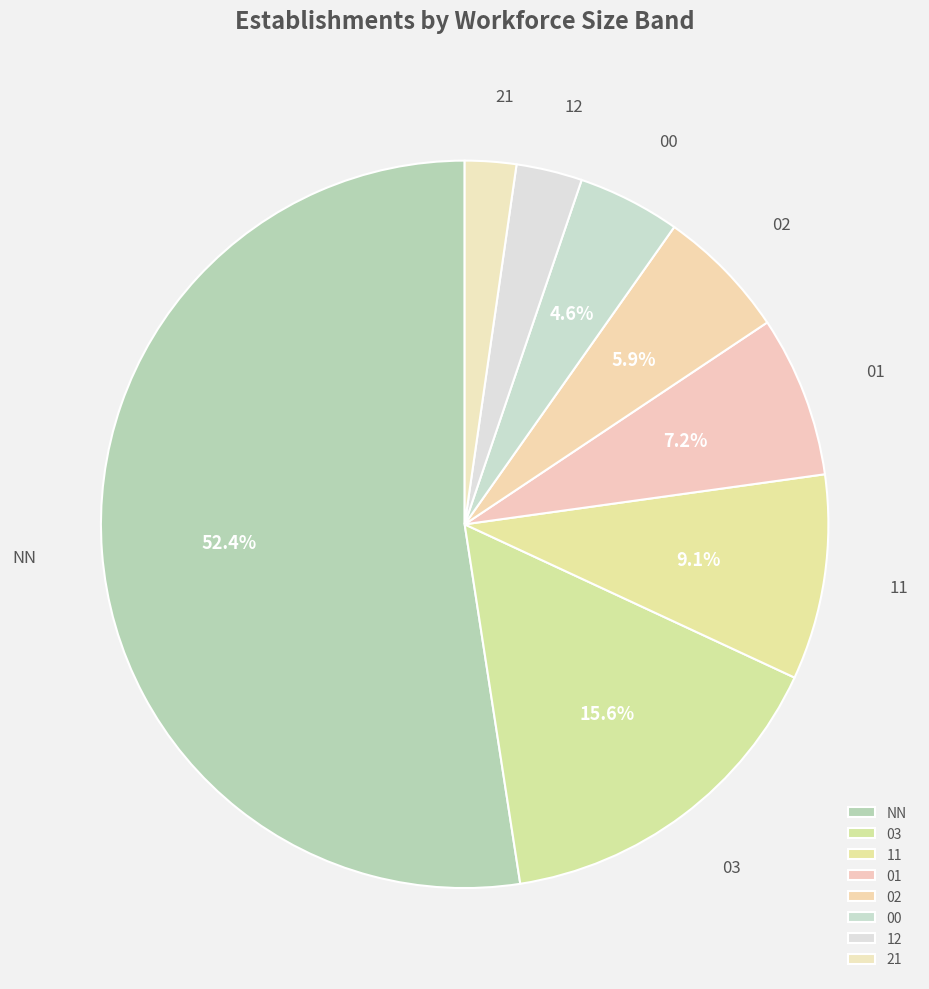

How many slices are in this pie chart?

8